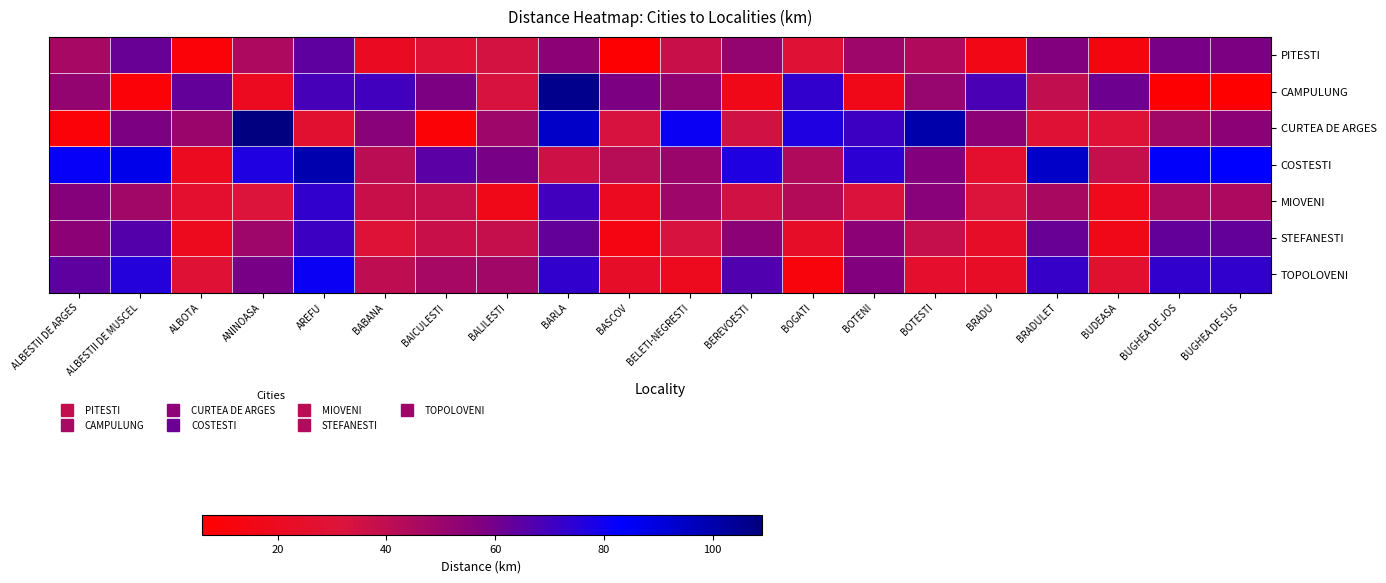

Which label corresponds to the smallest value in the chart?

BUGHEA DE SUS